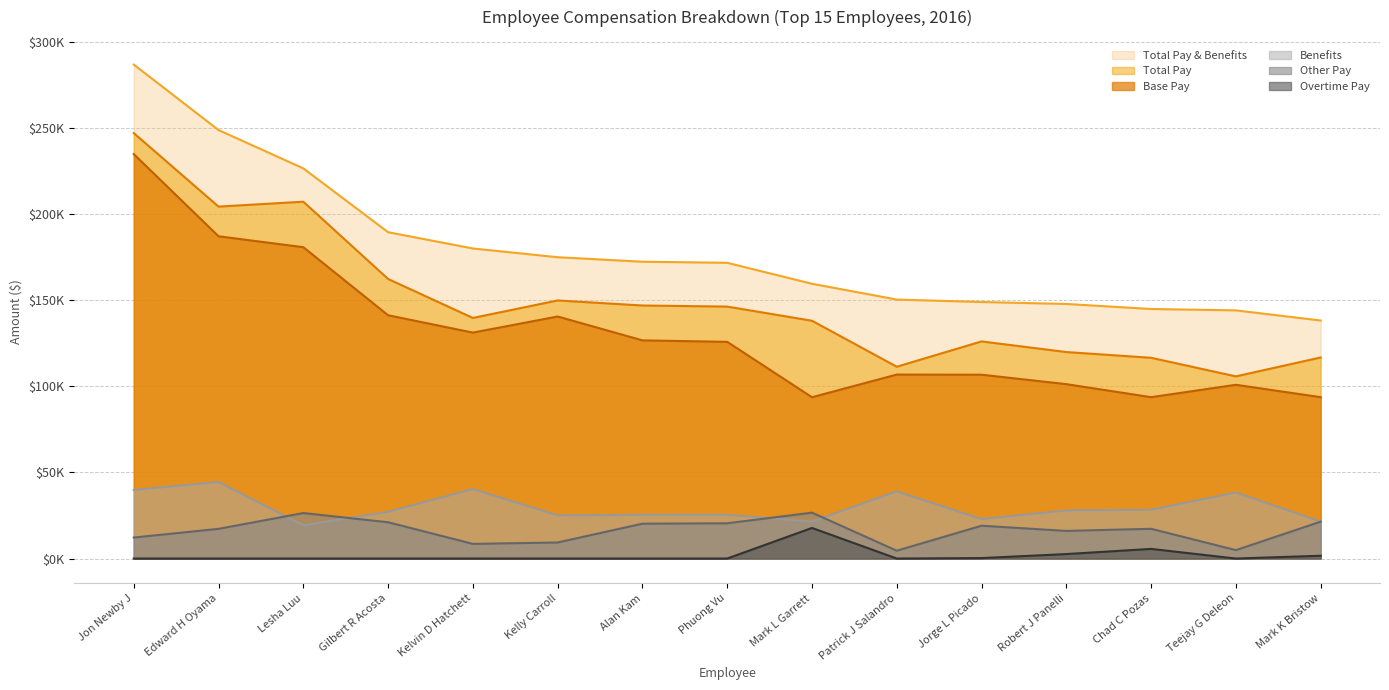

At which label does Other Pay reach its minimum?

Patrick J Salandro